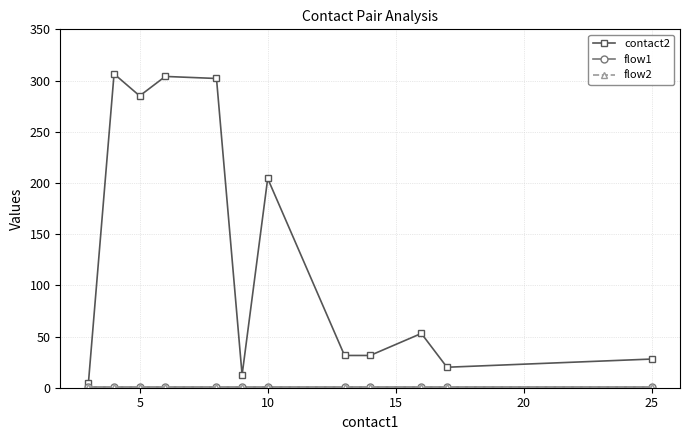

Does the chart have visible grid lines?

Yes